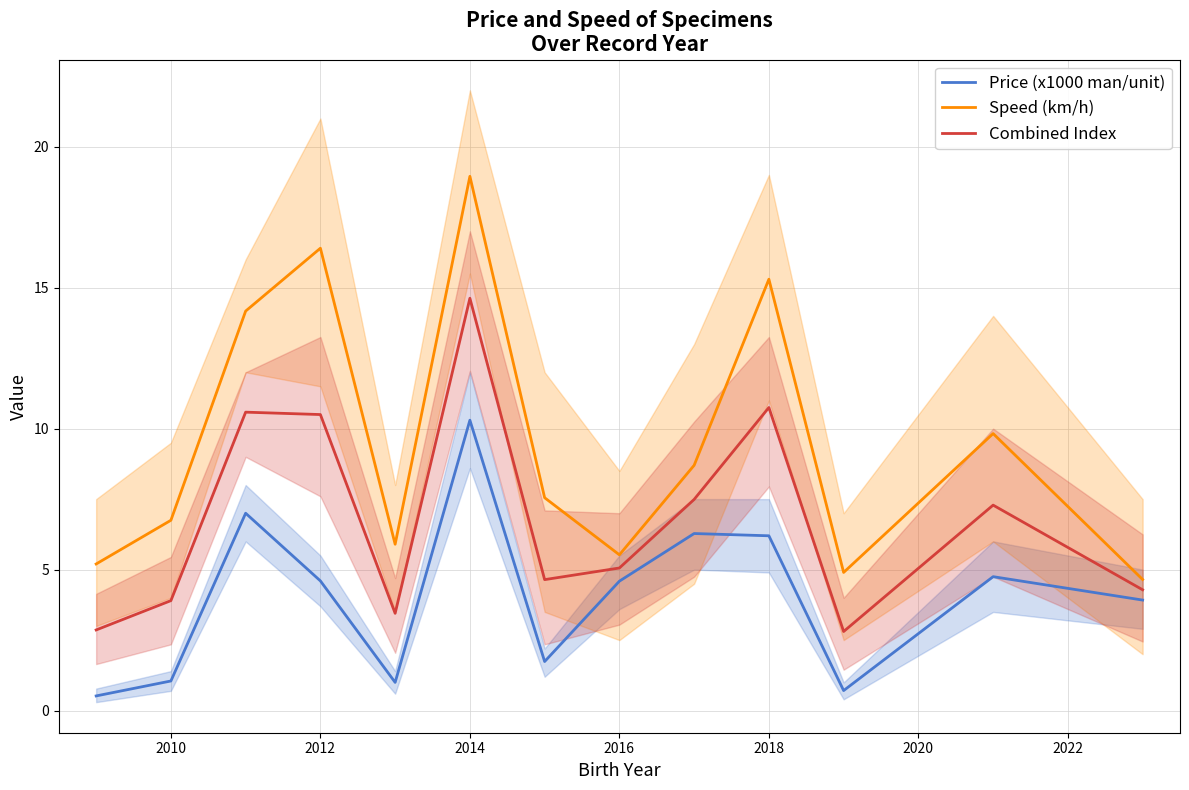

What is the minimum value for Speed (km/h)?

4.7